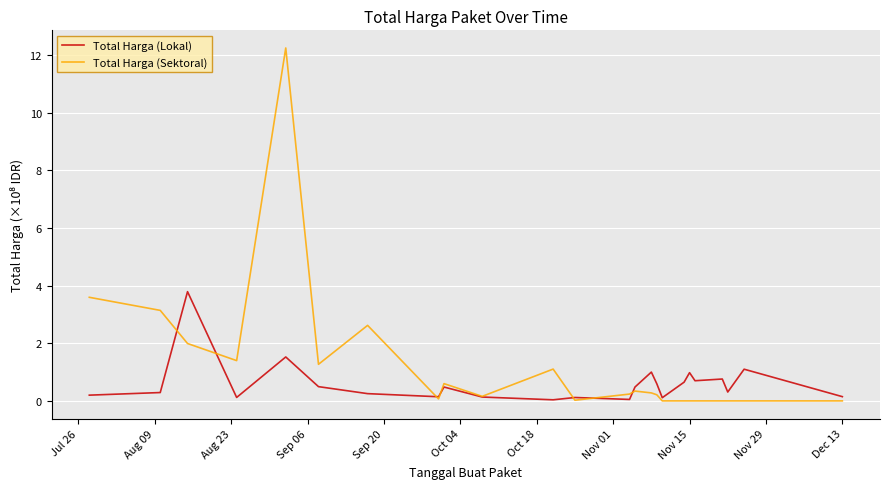

List the series in order of their peak value, lowest first.

Total Harga (Lokal), Total Harga (Sektoral)